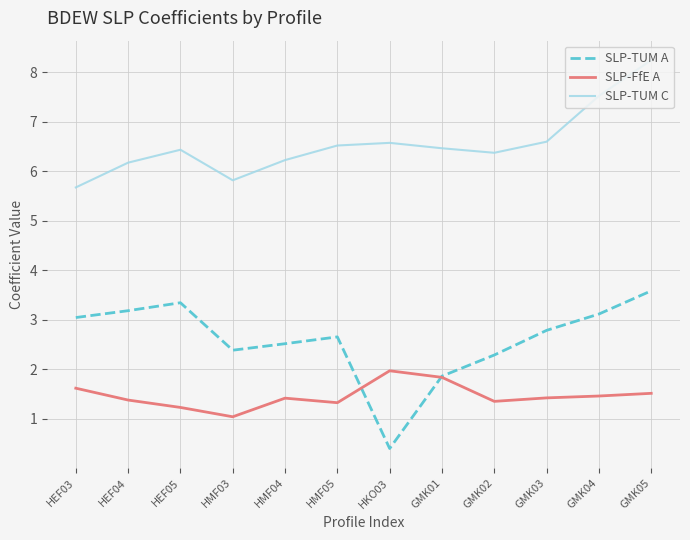

True or false: SLP-TUM C has more than 2 interior local peaks.

False